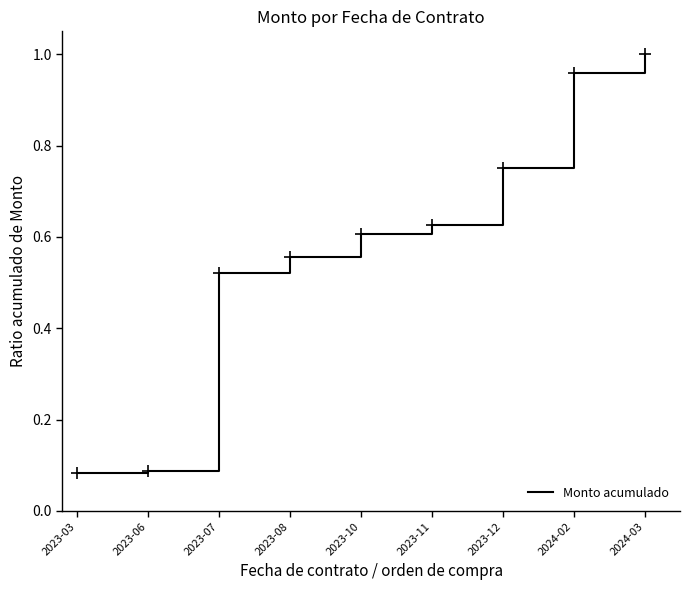

True or false: the data has more than 2 interior local peaks.

False